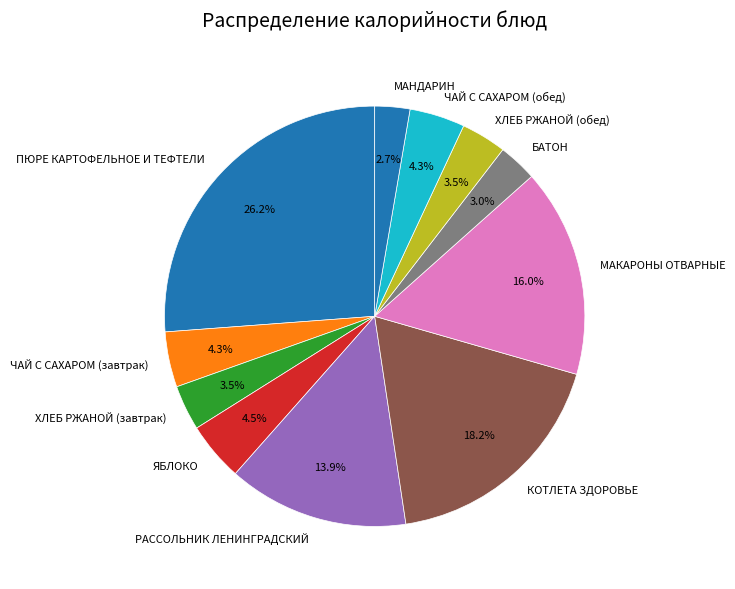

The ЯБЛОКО slice represents 15% of the pie. True or false?

False